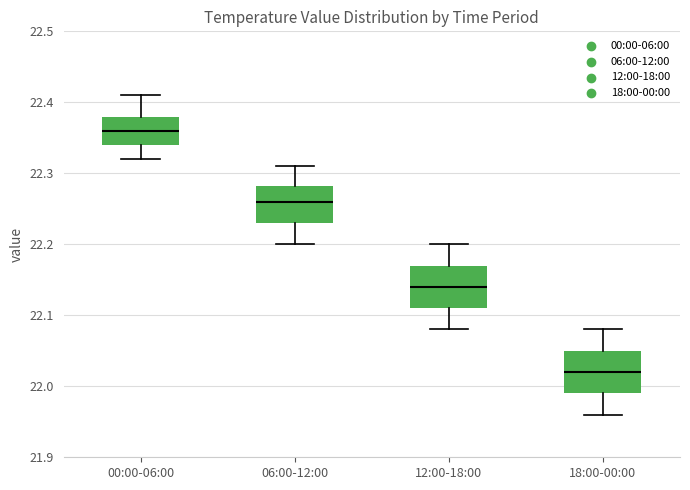

Where is the upper edge of the box for 18:00-00:00 on the y-axis? The values are not printed on the chart, so give them approximately, as read against the axis.

22.05